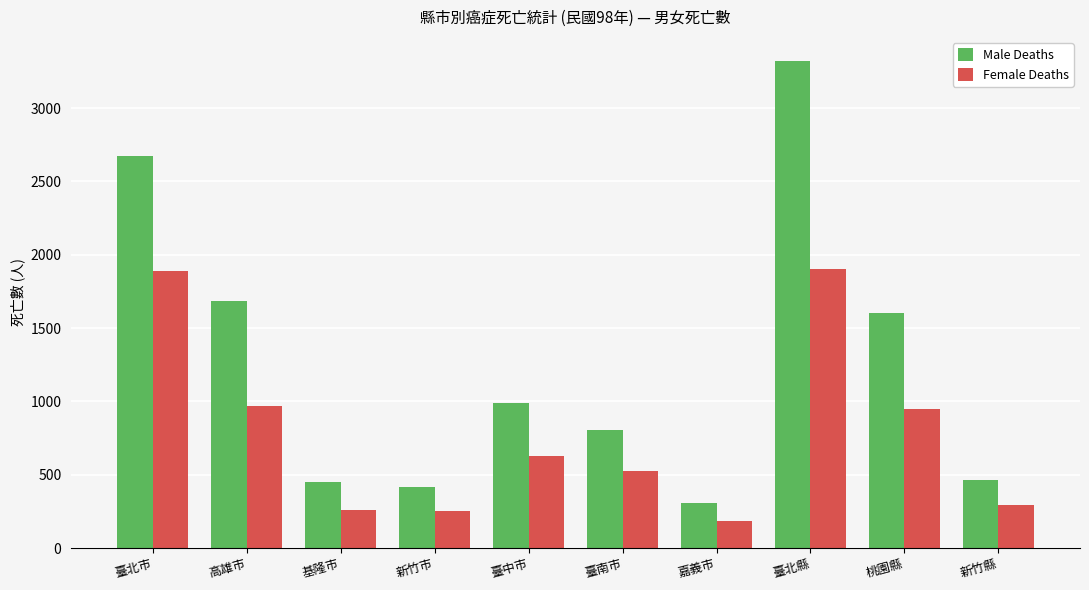

What is the spread (max minus min) of values at 臺中市?

359